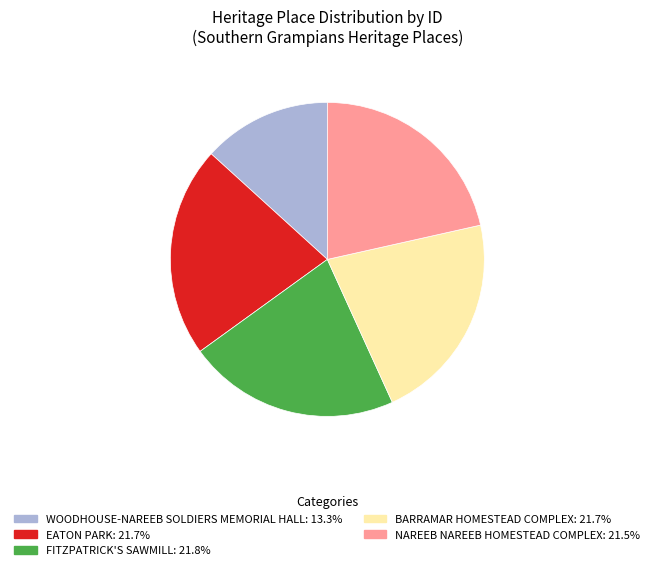

Is EATON PARK the majority of the pie?

No